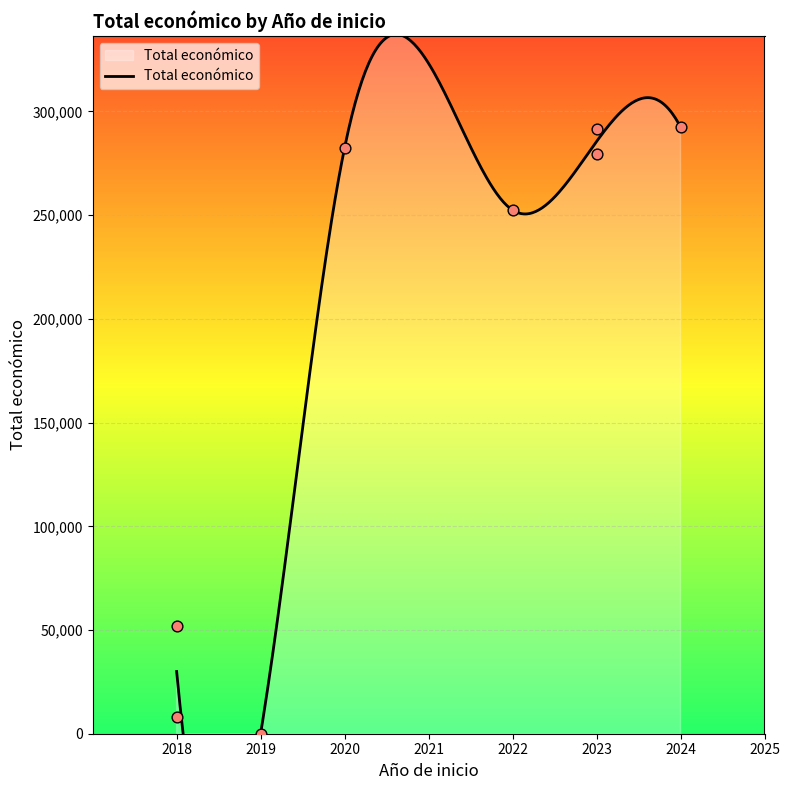

Which has a higher value, N/A or 2018?

2018